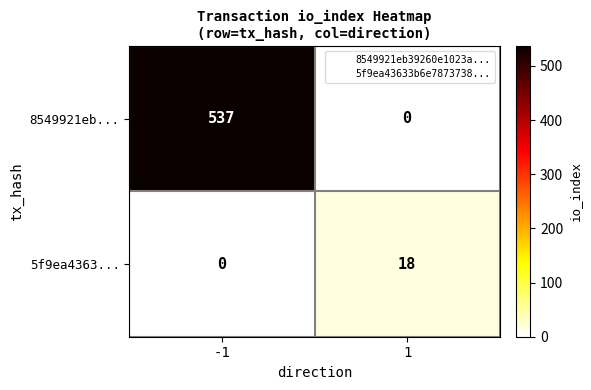

Reading right to left, extract all data points from this chart.

8549921eb...: 0	537
5f9ea4363...: 18	0